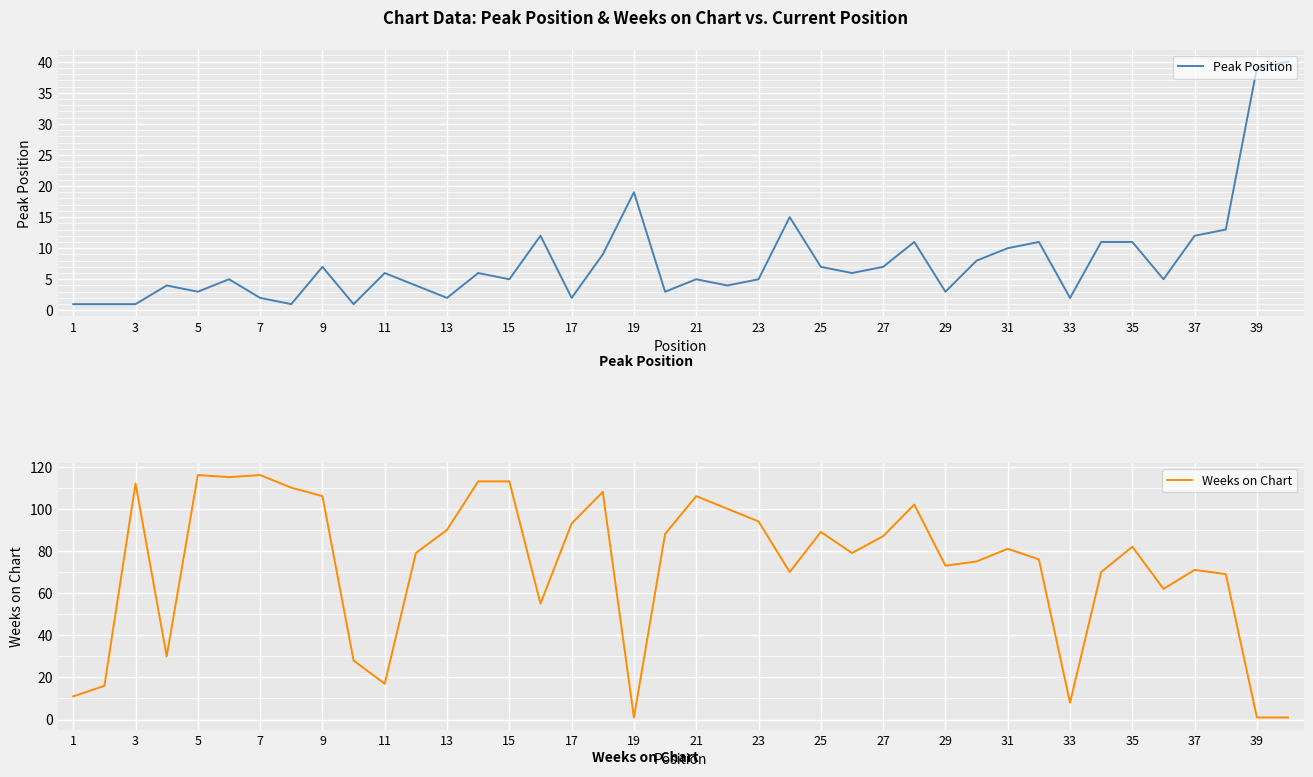

Reading left to right, list all the values displayed in this chart.

Peak Position: 1	1	1	4	3	5	2	1	7	1	6	4	2	6	5	12	2	9	19	3	5	4	5	15	7	6	7	11	3	8	10	11	2	11	11	5	12	13	39	40
Weeks on Chart: 11	16	112	30	116	115	116	110	106	28	17	79	90	113	113	55	93	108	1	88	106	100	94	70	89	79	87	102	73	75	81	76	8	70	82	62	71	69	1	1